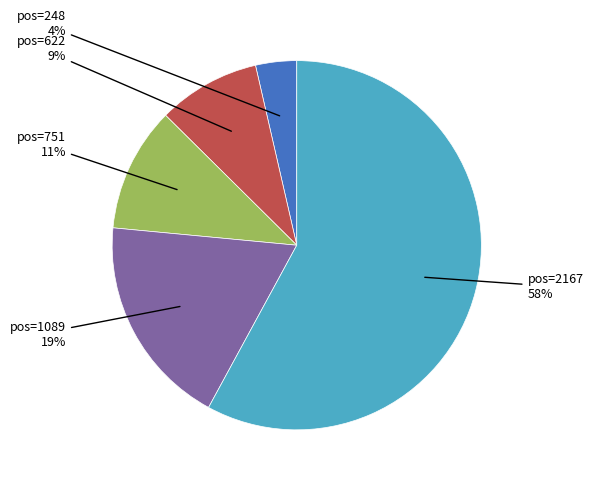

To the nearest percent, what is the average slice percentage?

20%